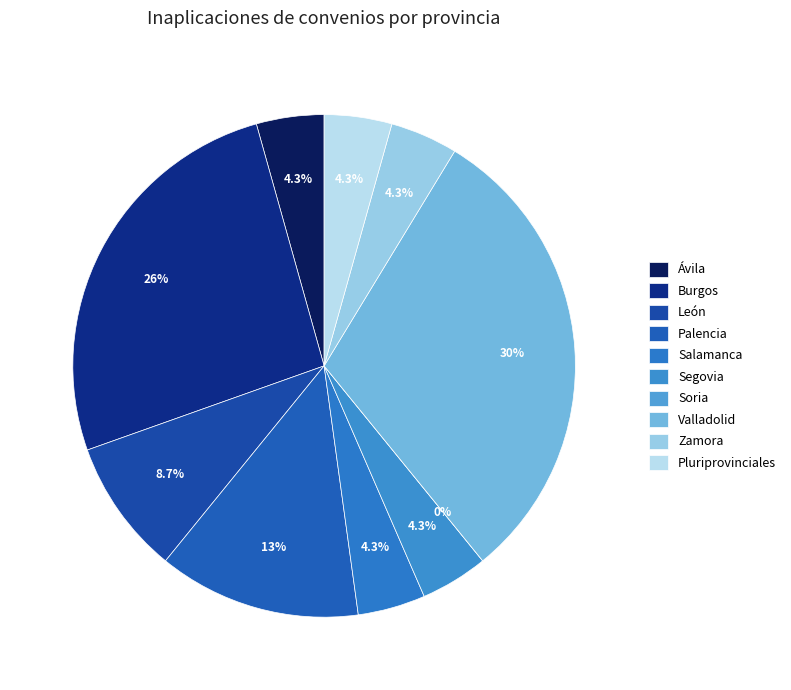

Is there any slice that represents more than half of the pie?

No